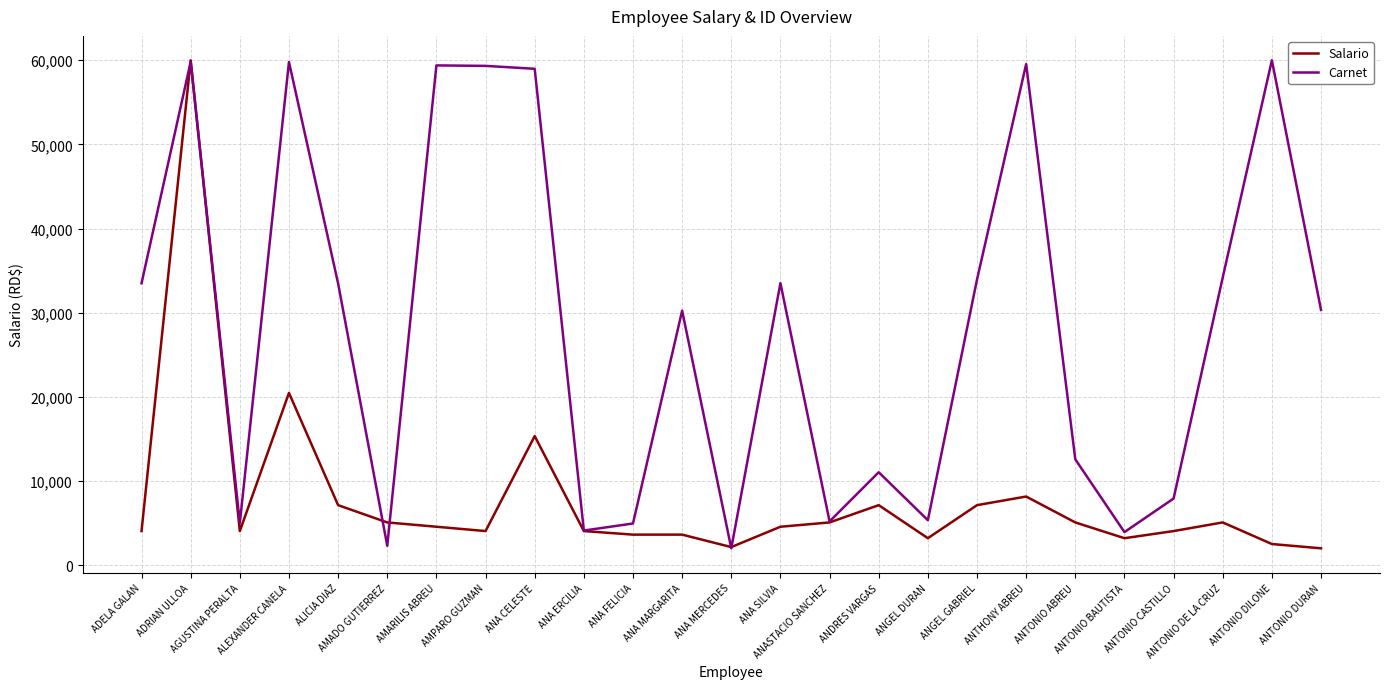

Does the chart have visible grid lines?

Yes